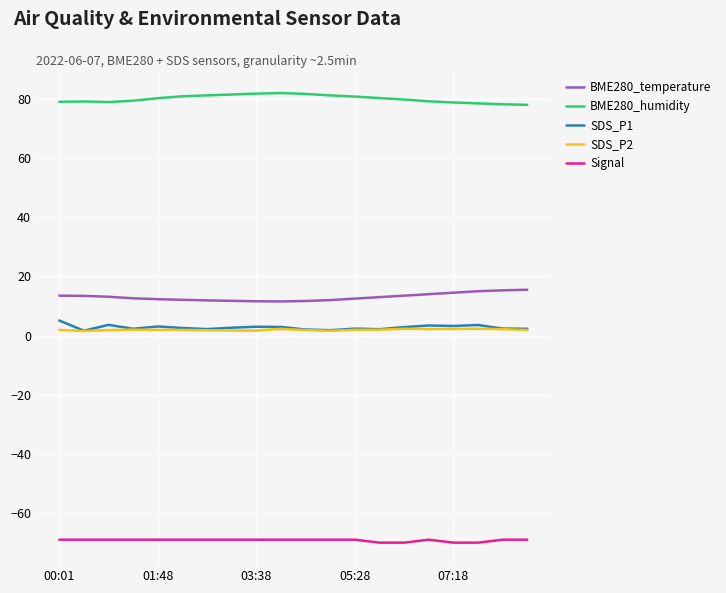

What is the minimum value shown in the chart?

-70.0